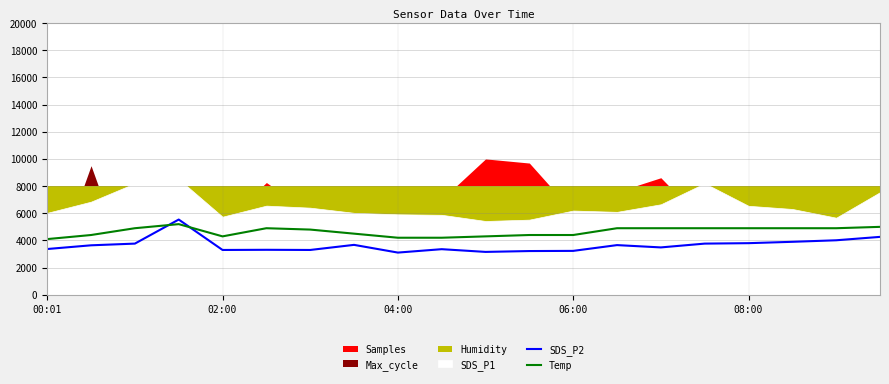

Between 13 and 6, which is larger?

13